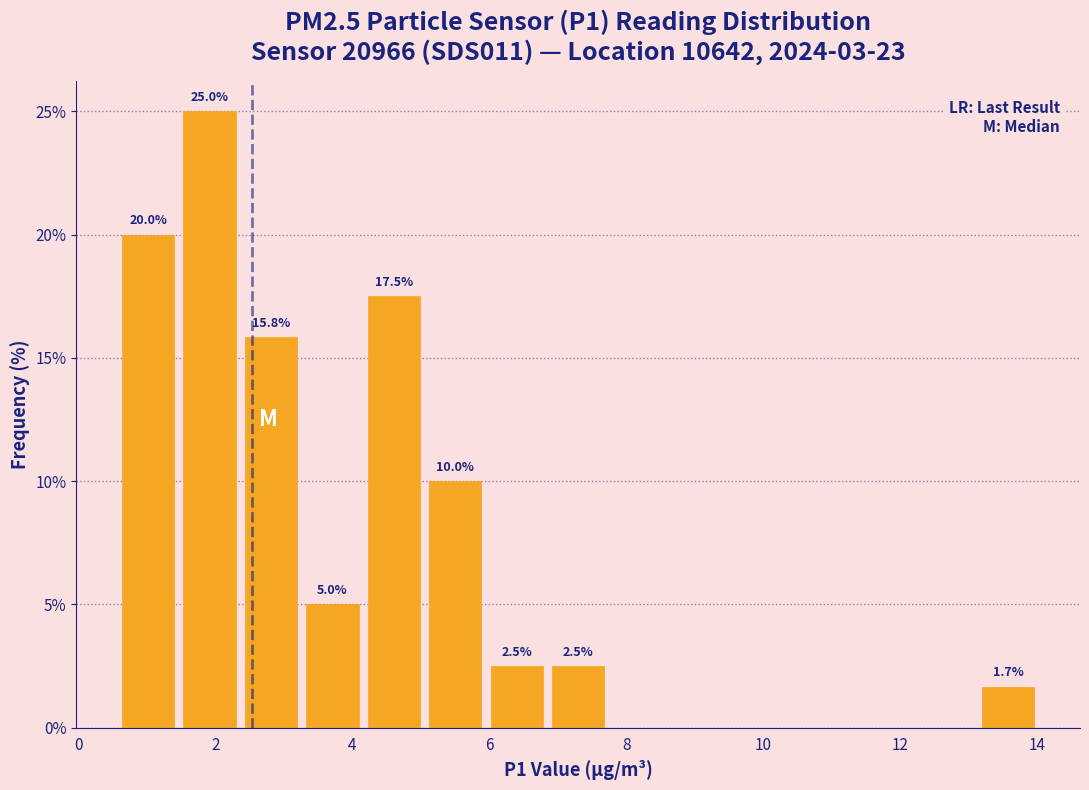

Over which range of the x-axis is the bar tallest?

1.4 to 2.4